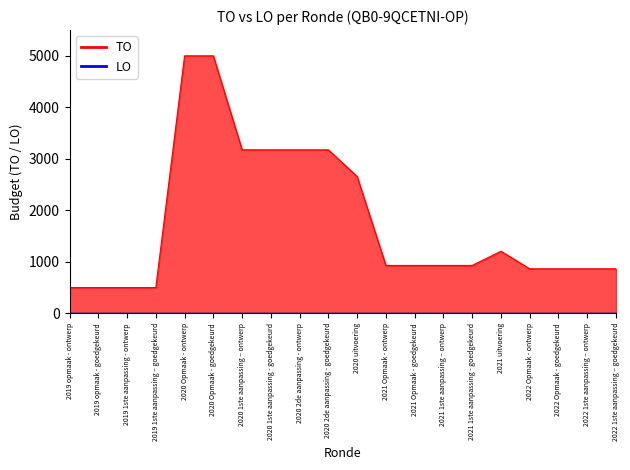

What is the value of the 8th point from the left?

3175